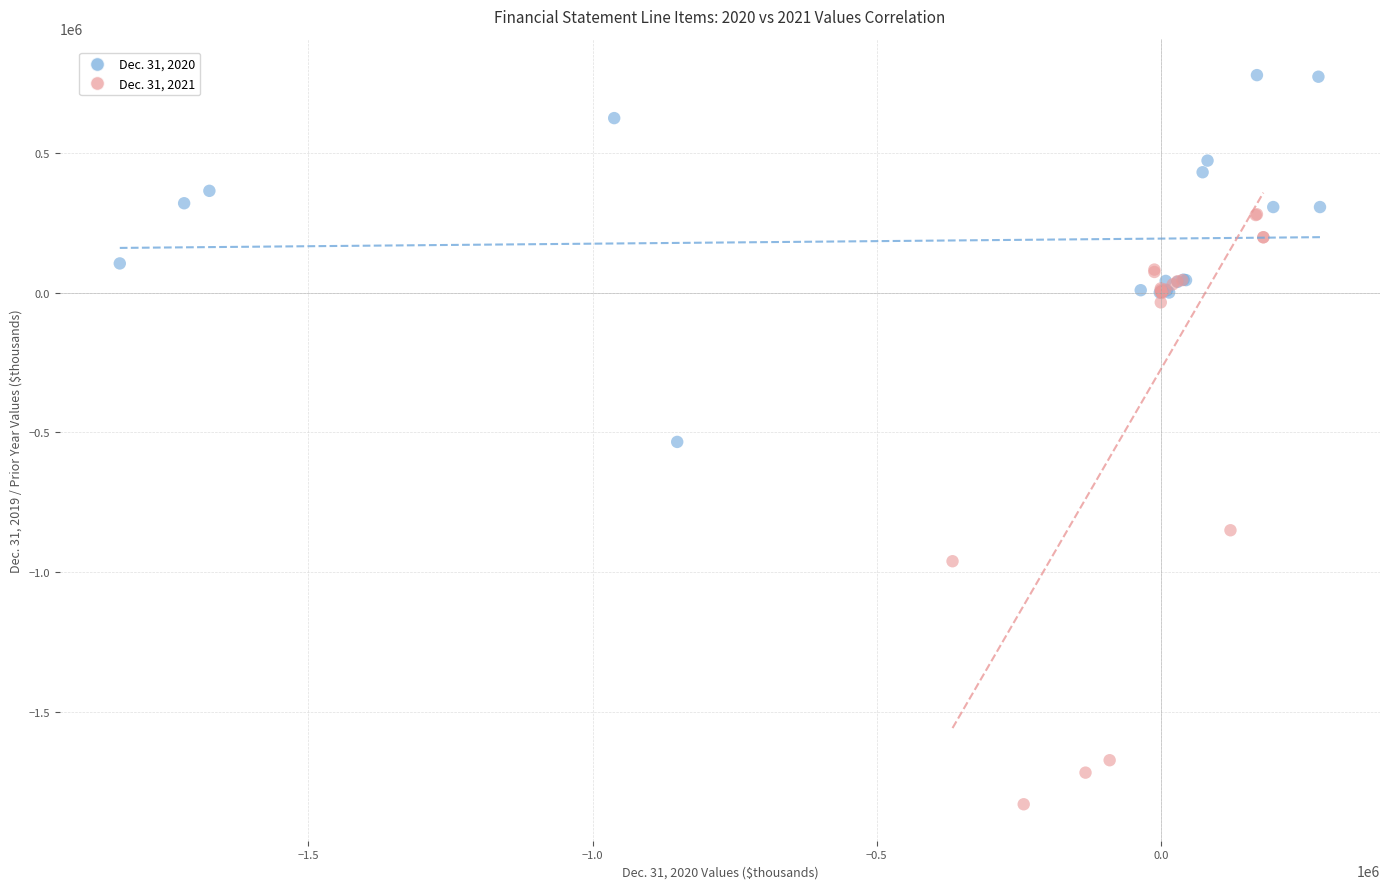

Which series contains the highest Y value?

Dec. 31, 2020